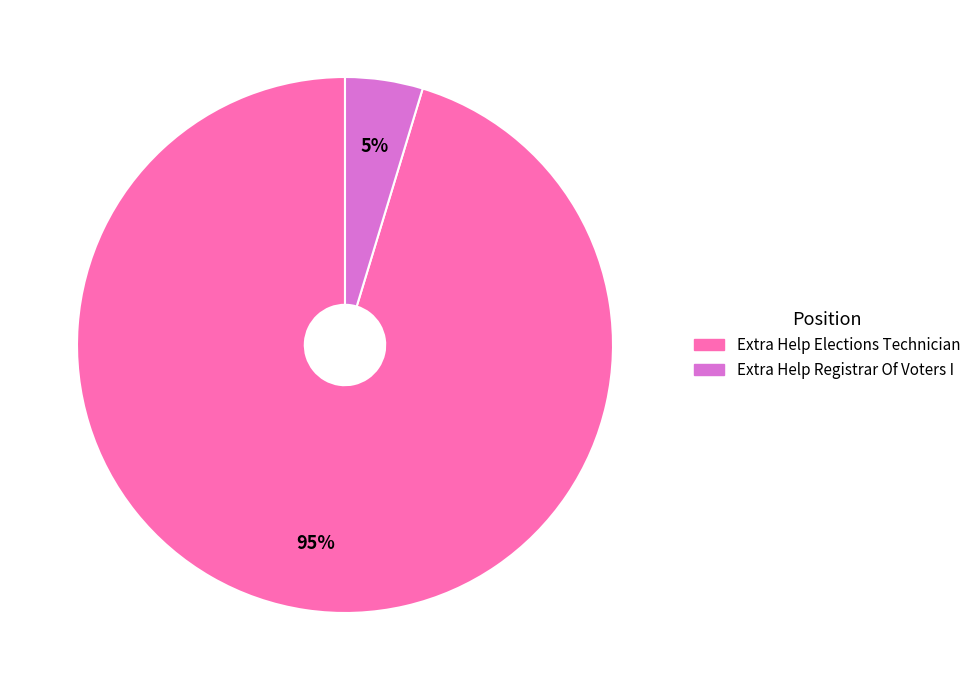

Is there a majority slice in this chart?

Yes